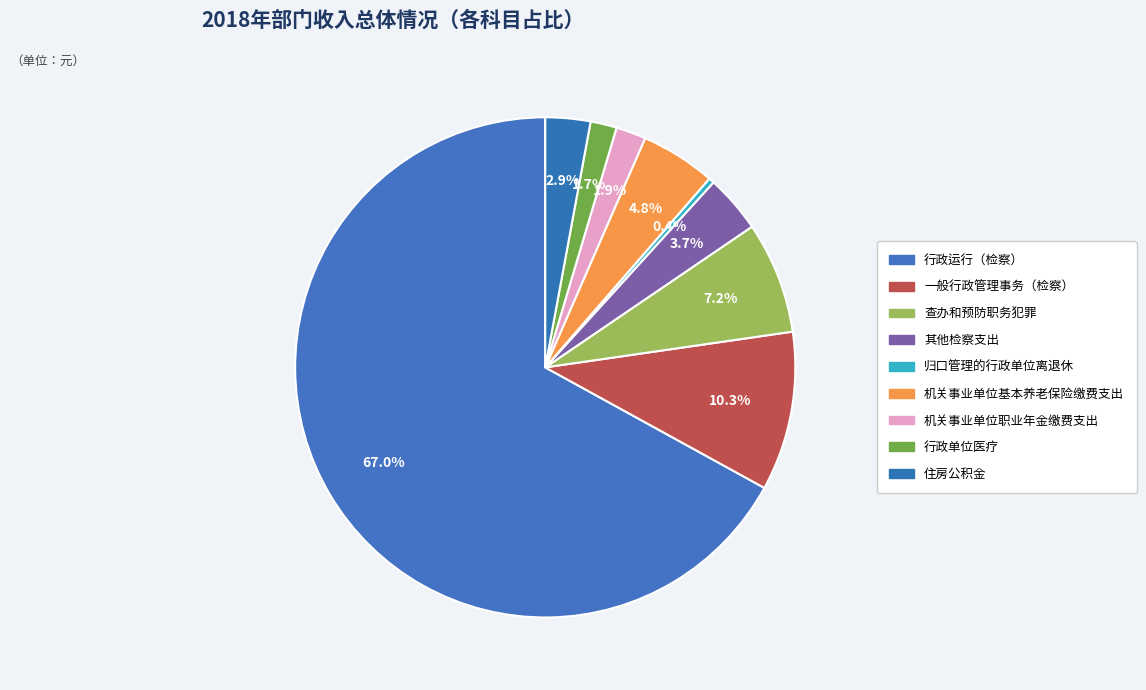

Which slice is the smallest?

归口管理的行政单位离退休